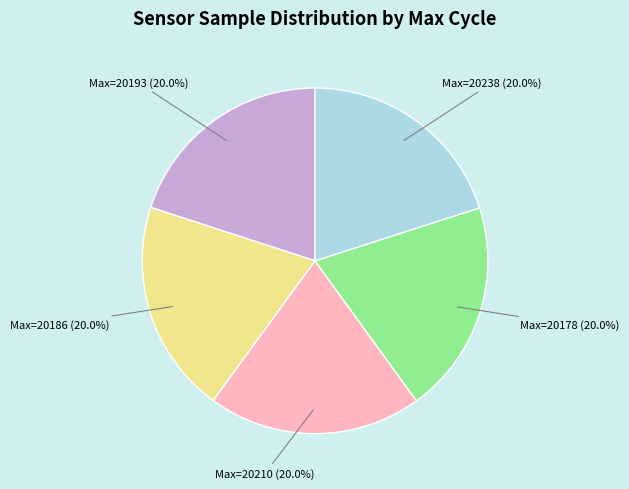

Does any single category account for the majority?

No